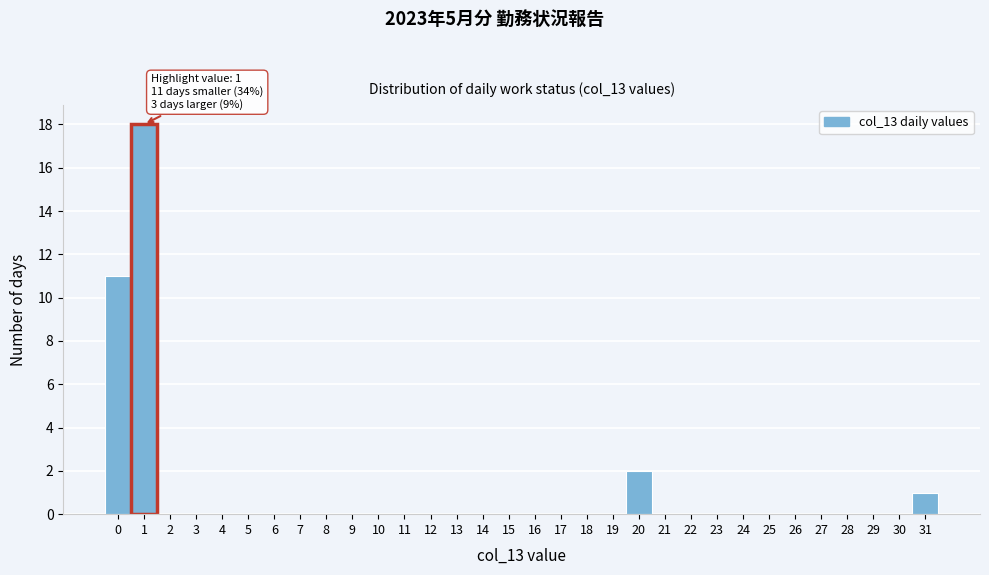

Which range on the x-axis has the tallest bar?

0.5 to 1.5